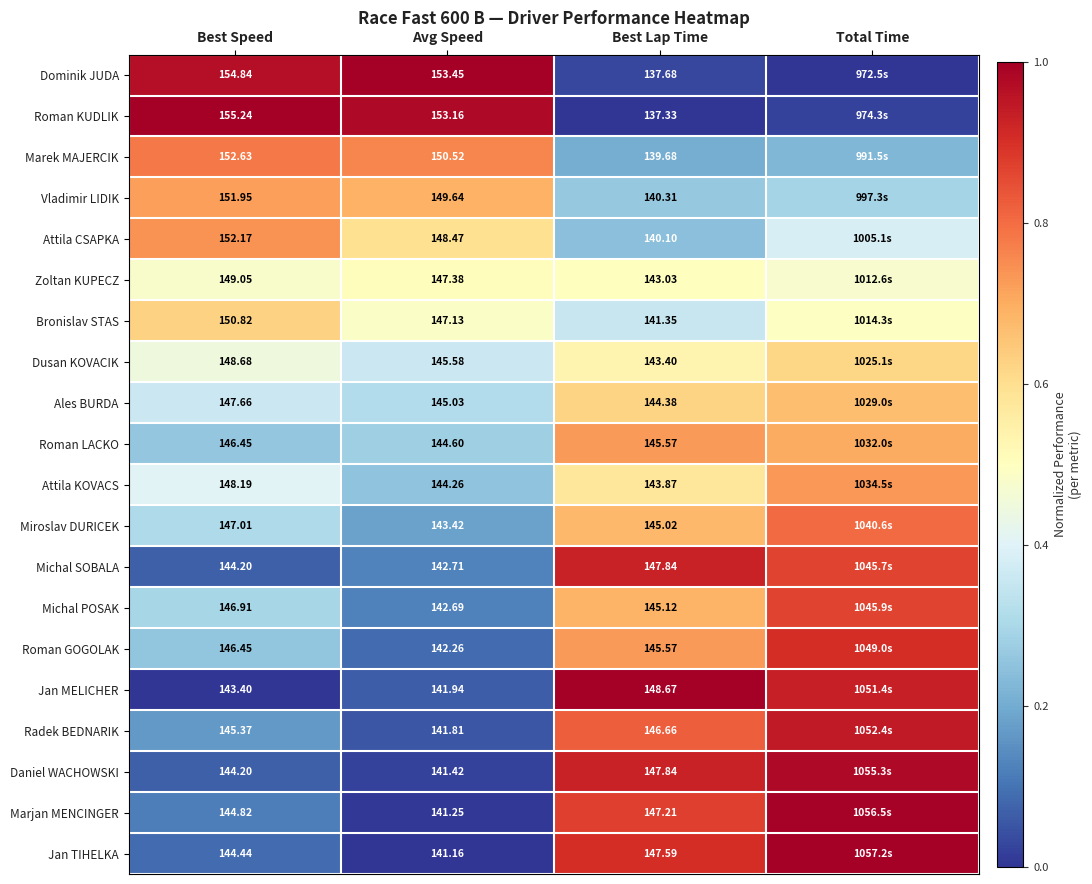

Is the value of Roman LACKO at Avg Speed greater than the value of Radek BEDNARIK at Avg Speed?

Yes